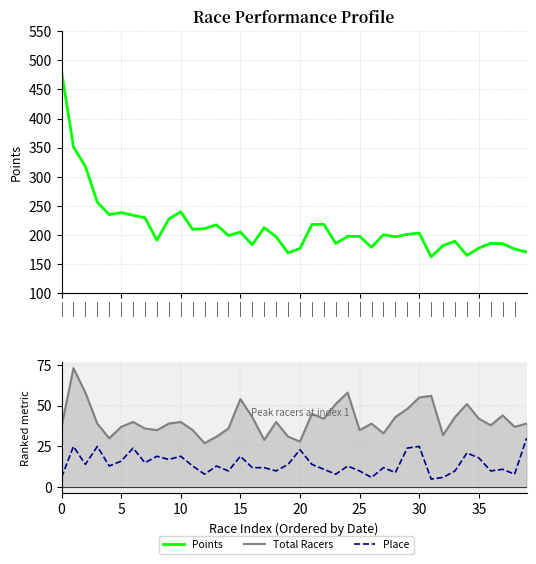

At which category does the chart reach its minimum across all series?

31